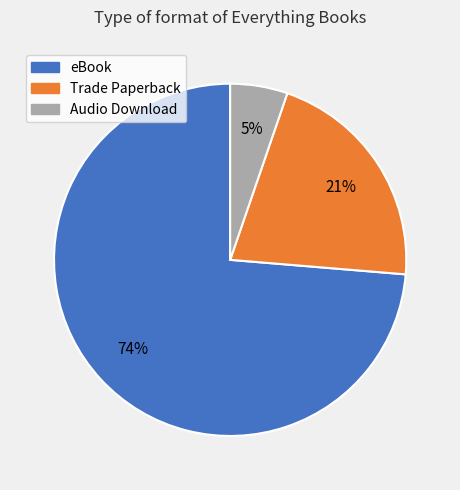

Is it true that Audio Download is 1% of the pie?

False